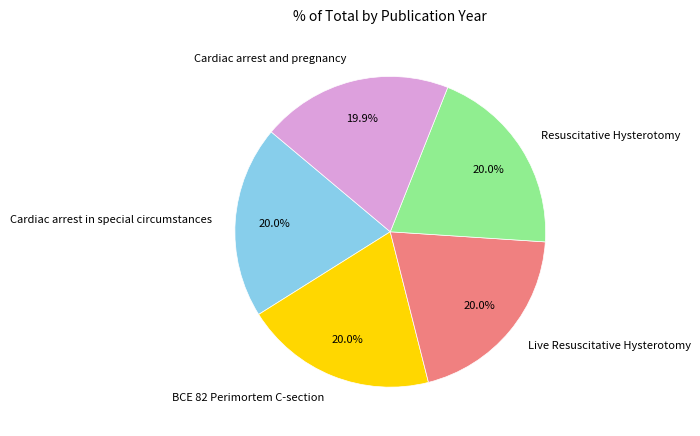

What percentage is the Cardiac arrest in special circumstances slice, to the nearest percent?

20%